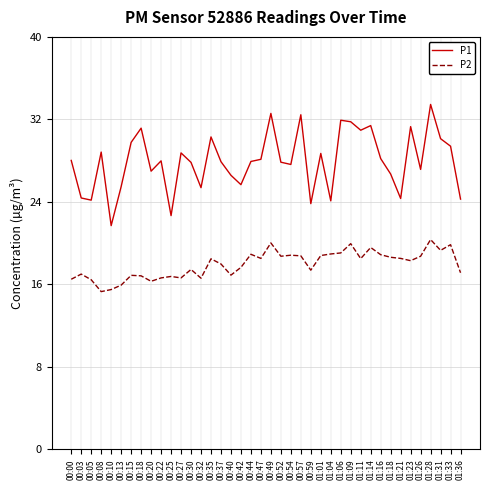

Which series has the largest total across all categories?

P1